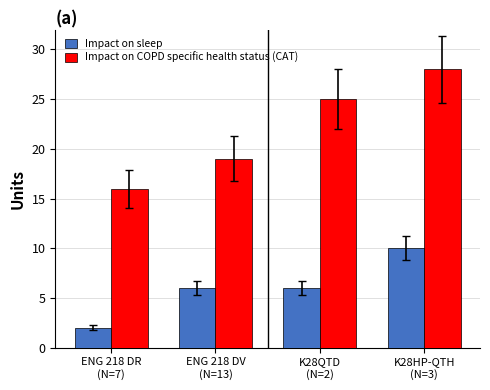

Rank the series by their maximum value, from highest to lowest.

Impact on COPD specific health status (CAT), Impact on sleep